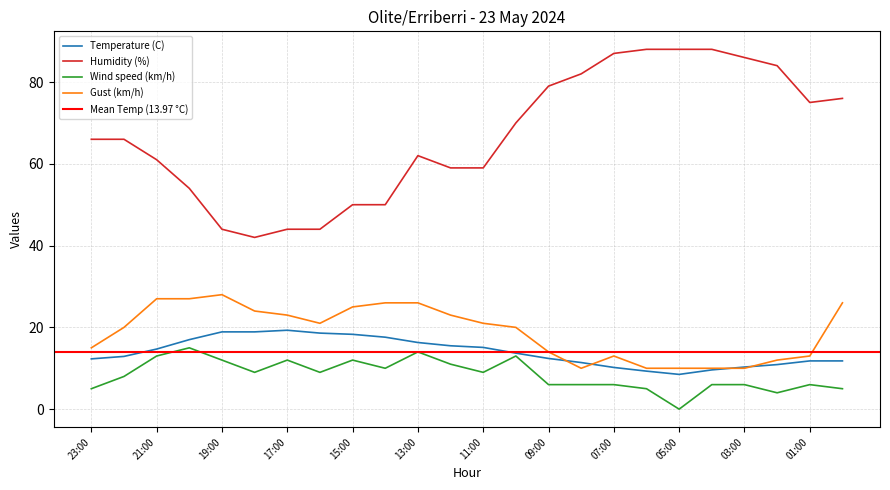

What position from the left is 07:00?

17